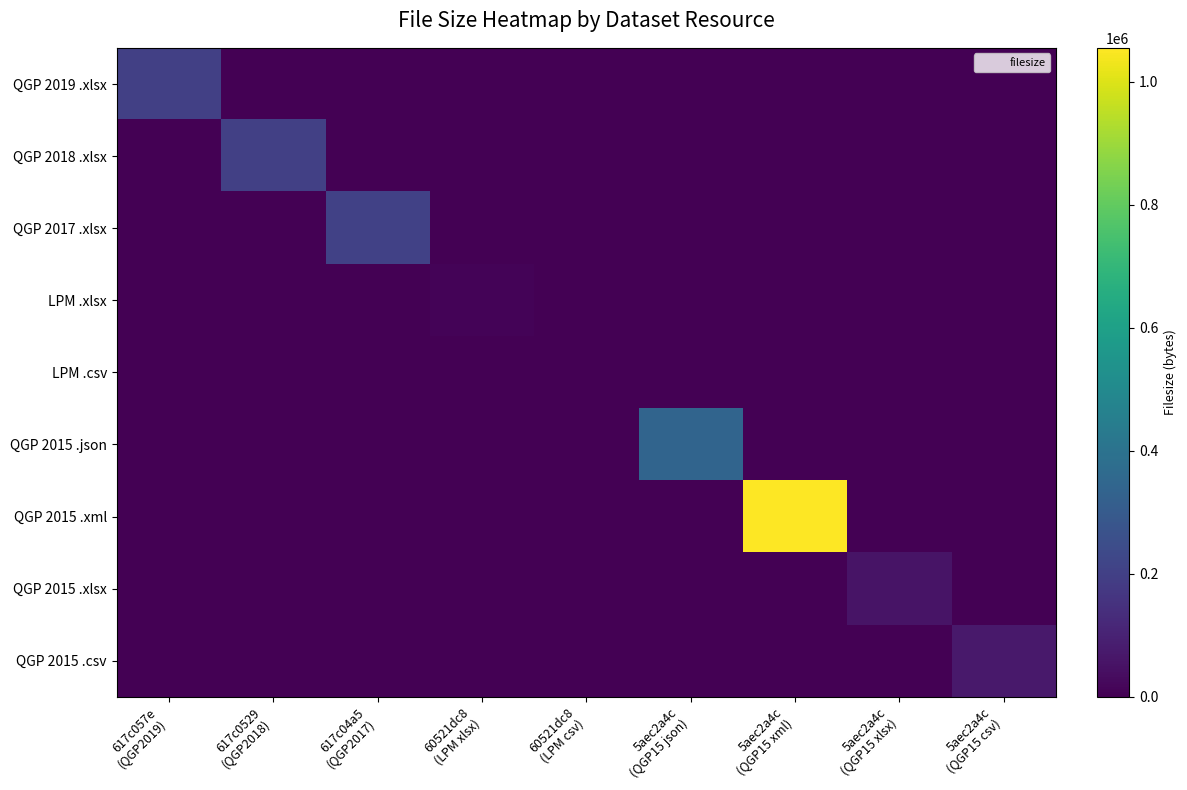

Reading left to right, list all the values displayed in this chart.

QGP 2019 .xlsx: 617c057e
(QGP2019)=201782	617c0529
(QGP2018)=0	617c04a5
(QGP2017)=0	60521dc8
(LPM xlsx)=0	60521dc8
(LPM csv)=0	5aec2a4c
(QGP15 json)=0	5aec2a4c
(QGP15 xml)=0	5aec2a4c
(QGP15 xlsx)=0	5aec2a4c
(QGP15 csv)=0
QGP 2018 .xlsx: 617c057e
(QGP2019)=0	617c0529
(QGP2018)=200764	617c04a5
(QGP2017)=0	60521dc8
(LPM xlsx)=0	60521dc8
(LPM csv)=0	5aec2a4c
(QGP15 json)=0	5aec2a4c
(QGP15 xml)=0	5aec2a4c
(QGP15 xlsx)=0	5aec2a4c
(QGP15 csv)=0
QGP 2017 .xlsx: 617c057e
(QGP2019)=0	617c0529
(QGP2018)=0	617c04a5
(QGP2017)=202488	60521dc8
(LPM xlsx)=0	60521dc8
(LPM csv)=0	5aec2a4c
(QGP15 json)=0	5aec2a4c
(QGP15 xml)=0	5aec2a4c
(QGP15 xlsx)=0	5aec2a4c
(QGP15 csv)=0
LPM .xlsx: 617c057e
(QGP2019)=0	617c0529
(QGP2018)=0	617c04a5
(QGP2017)=0	60521dc8
(LPM xlsx)=10024	60521dc8
(LPM csv)=0	5aec2a4c
(QGP15 json)=0	5aec2a4c
(QGP15 xml)=0	5aec2a4c
(QGP15 xlsx)=0	5aec2a4c
(QGP15 csv)=0
LPM .csv: 617c057e
(QGP2019)=0	617c0529
(QGP2018)=0	617c04a5
(QGP2017)=0	60521dc8
(LPM xlsx)=0	60521dc8
(LPM csv)=1913	5aec2a4c
(QGP15 json)=0	5aec2a4c
(QGP15 xml)=0	5aec2a4c
(QGP15 xlsx)=0	5aec2a4c
(QGP15 csv)=0
QGP 2015 .json: 617c057e
(QGP2019)=0	617c0529
(QGP2018)=0	617c04a5
(QGP2017)=0	60521dc8
(LPM xlsx)=0	60521dc8
(LPM csv)=0	5aec2a4c
(QGP15 json)=339097	5aec2a4c
(QGP15 xml)=0	5aec2a4c
(QGP15 xlsx)=0	5aec2a4c
(QGP15 csv)=0
QGP 2015 .xml: 617c057e
(QGP2019)=0	617c0529
(QGP2018)=0	617c04a5
(QGP2017)=0	60521dc8
(LPM xlsx)=0	60521dc8
(LPM csv)=0	5aec2a4c
(QGP15 json)=0	5aec2a4c
(QGP15 xml)=1055071	5aec2a4c
(QGP15 xlsx)=0	5aec2a4c
(QGP15 csv)=0
QGP 2015 .xlsx: 617c057e
(QGP2019)=0	617c0529
(QGP2018)=0	617c04a5
(QGP2017)=0	60521dc8
(LPM xlsx)=0	60521dc8
(LPM csv)=0	5aec2a4c
(QGP15 json)=0	5aec2a4c
(QGP15 xml)=0	5aec2a4c
(QGP15 xlsx)=57398	5aec2a4c
(QGP15 csv)=0
QGP 2015 .csv: 617c057e
(QGP2019)=0	617c0529
(QGP2018)=0	617c04a5
(QGP2017)=0	60521dc8
(LPM xlsx)=0	60521dc8
(LPM csv)=0	5aec2a4c
(QGP15 json)=0	5aec2a4c
(QGP15 xml)=0	5aec2a4c
(QGP15 xlsx)=0	5aec2a4c
(QGP15 csv)=71881